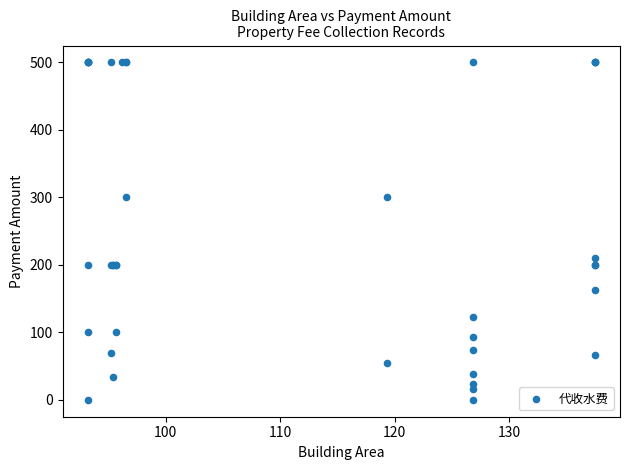

What Y value in the scatter plot is closest to 250?

210.0